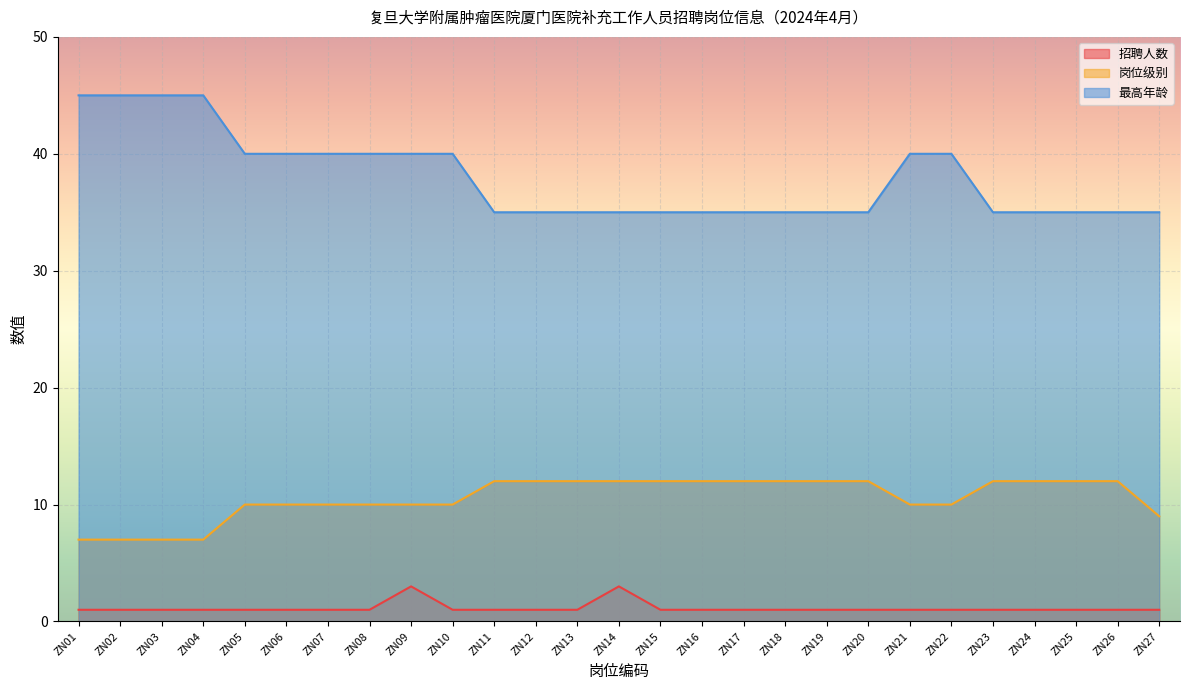

How many data points does each series have?

27